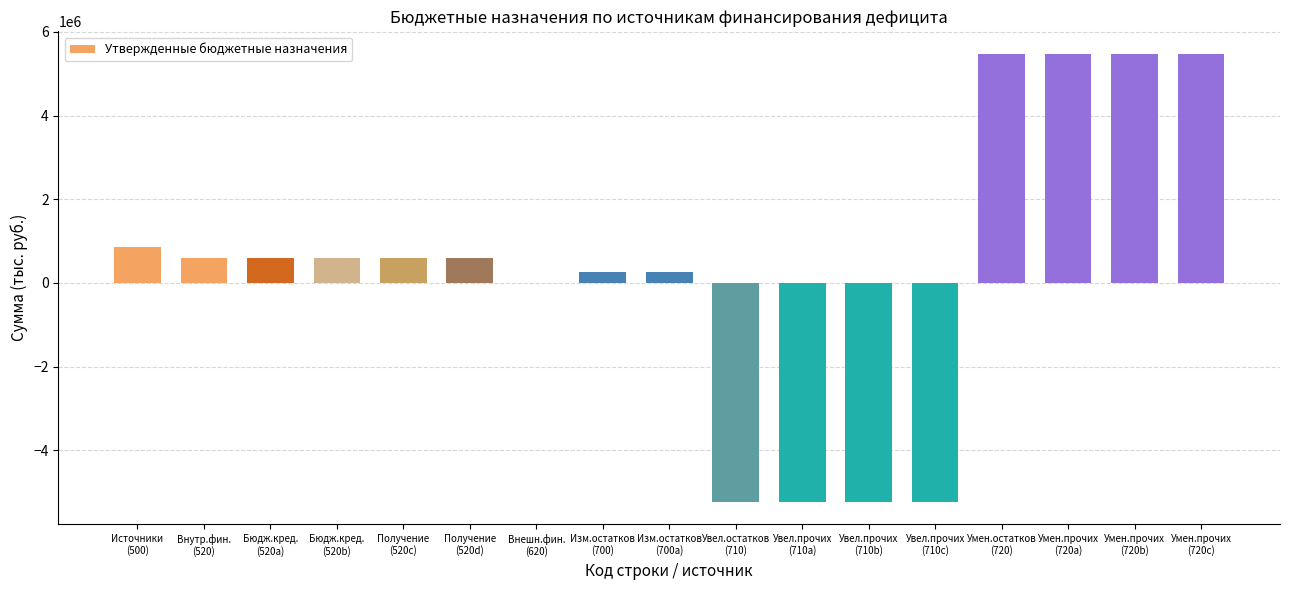

What is the change in value from Увел.прочих
(710a) to Умен.прочих
(720c)?

+10700731.2